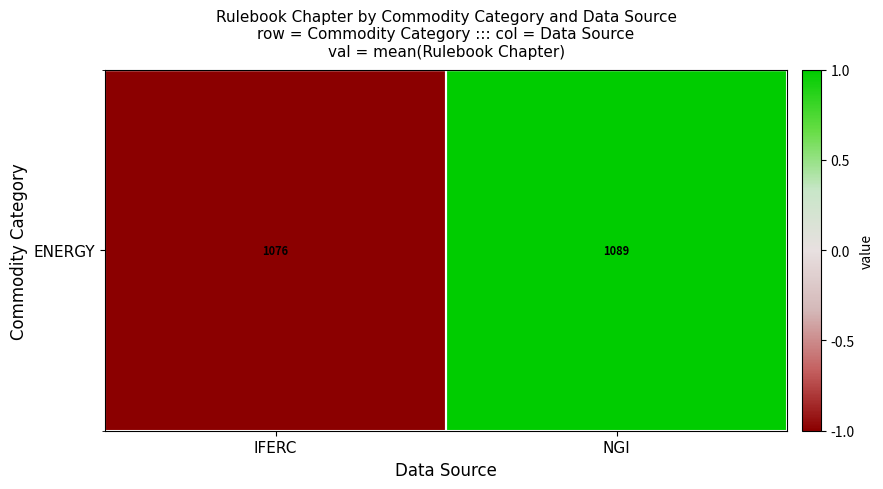

Rank the categories by value from lowest to highest.

IFERC, NGI